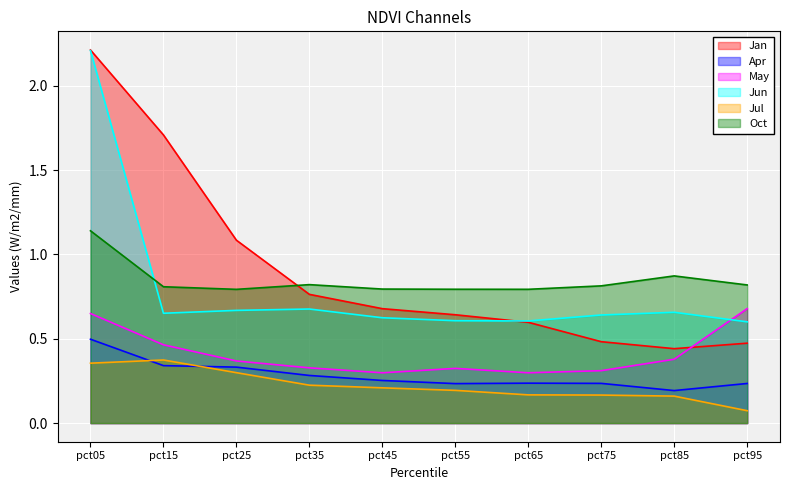

Is the value of Apr at pct05 greater than the value of Oct at pct35?

No